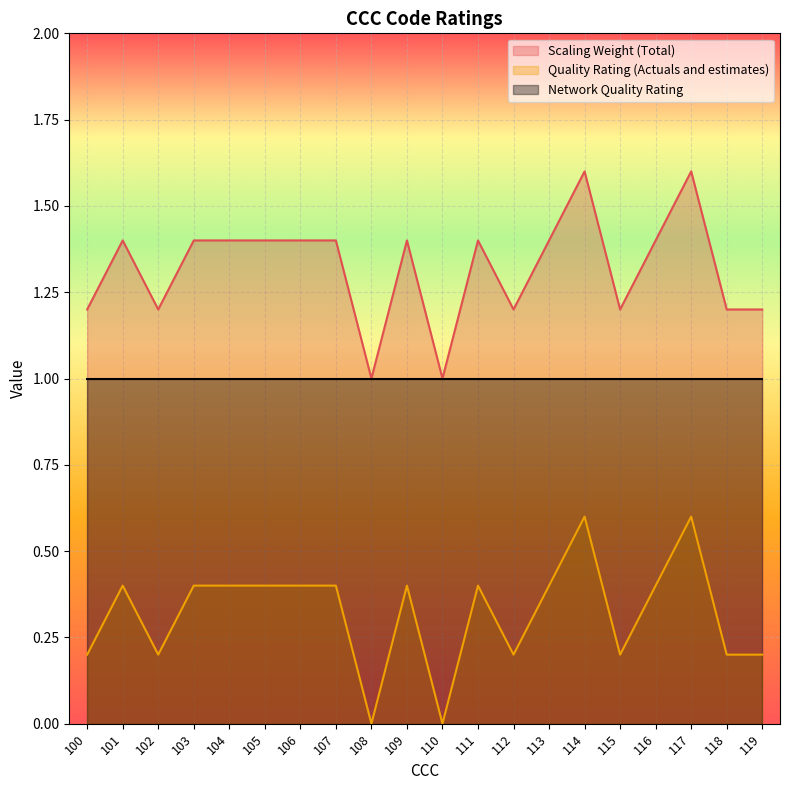

Does the chart display data point markers on the line(s)?

No